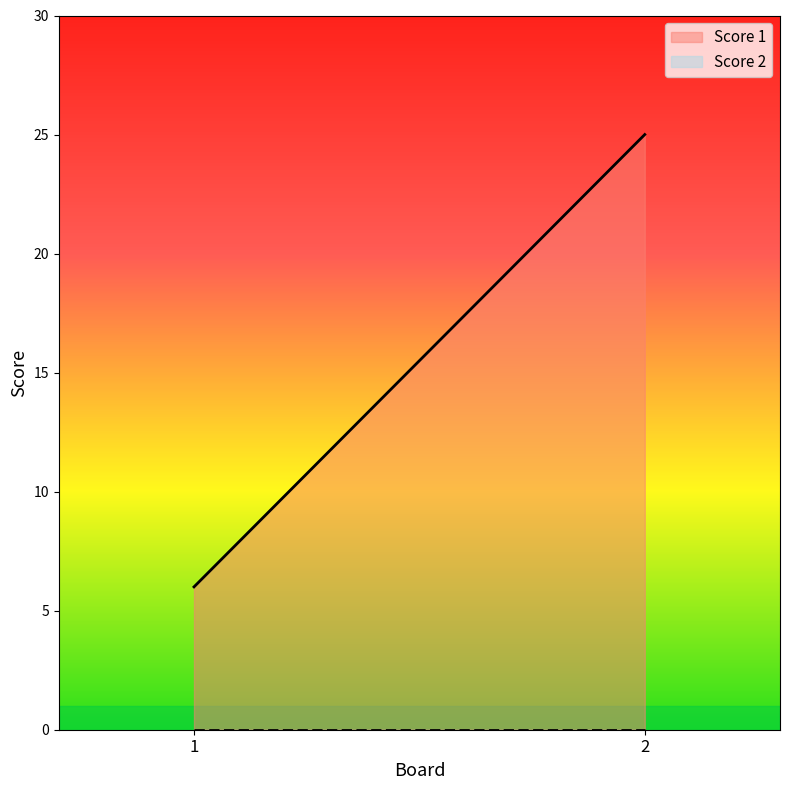

Reading left to right, list all the values displayed in this chart.

Score 1: 1=6	2=25
Score 2: 1=0	2=0